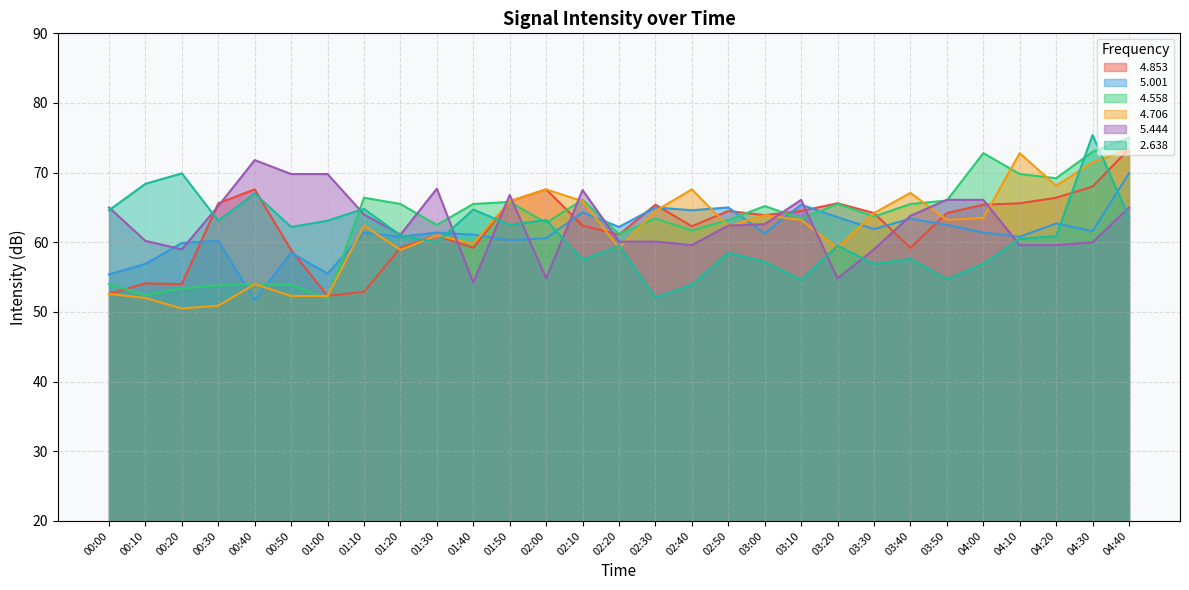

Does the chart display data point markers on the line(s)?

No